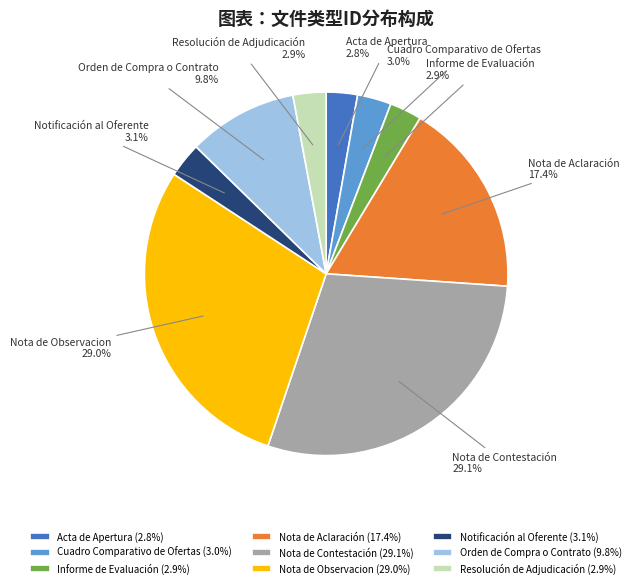

Is there any slice that represents more than half of the pie?

No